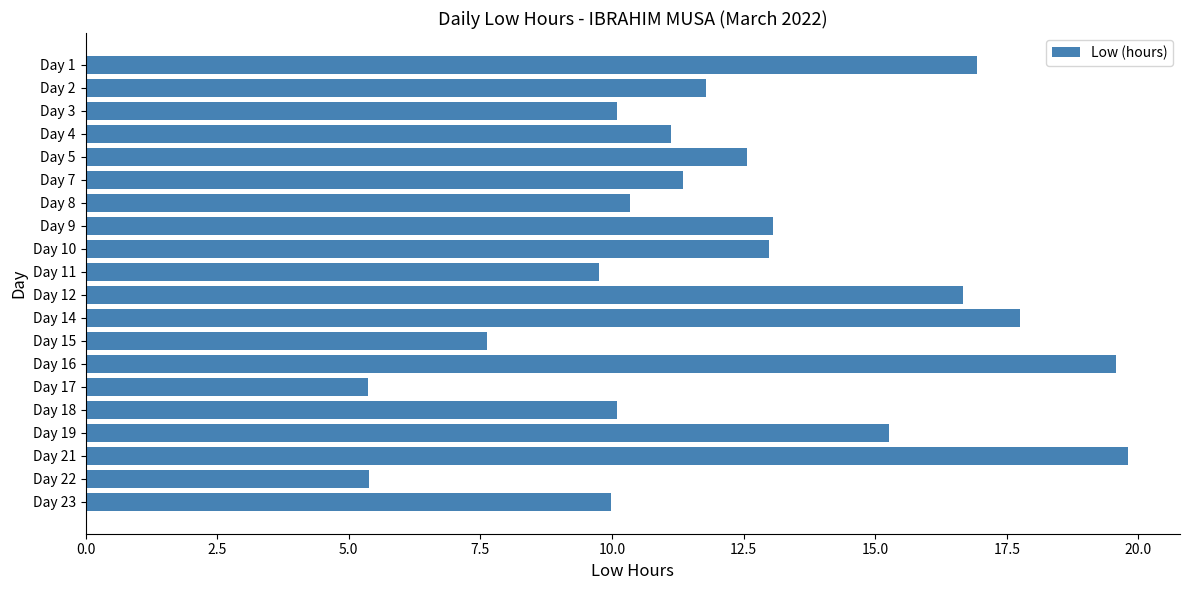

What is the value of the 16th bar from the top?

10.1